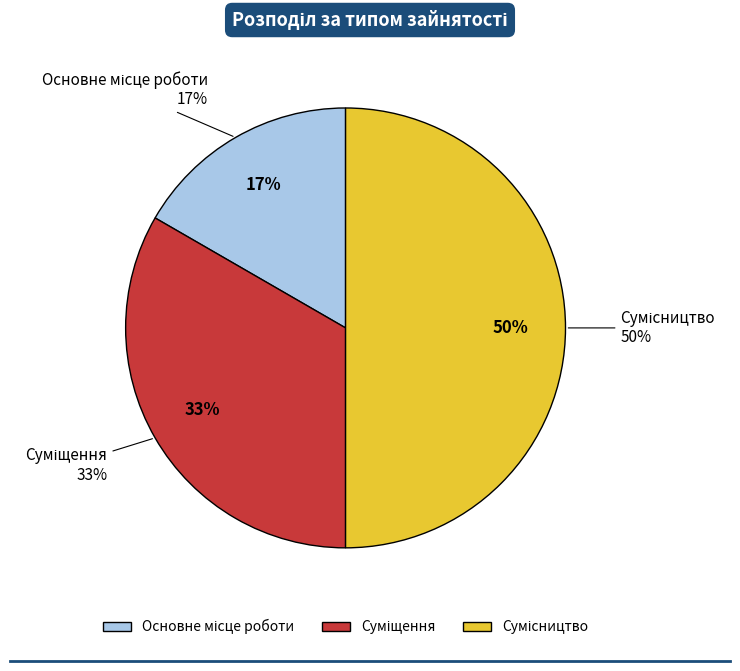

Combined, what portion of the pie is Основне місце роботи and Суміщення?

50.0%